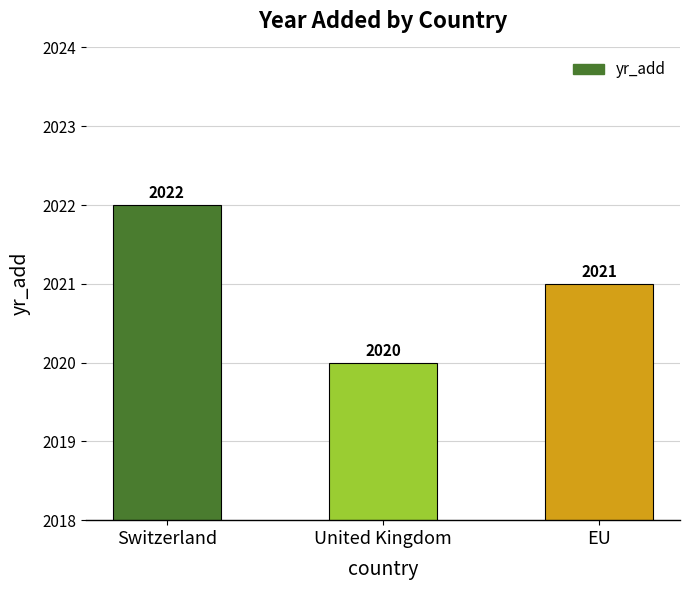

What is the maximum value shown in the chart?

2022